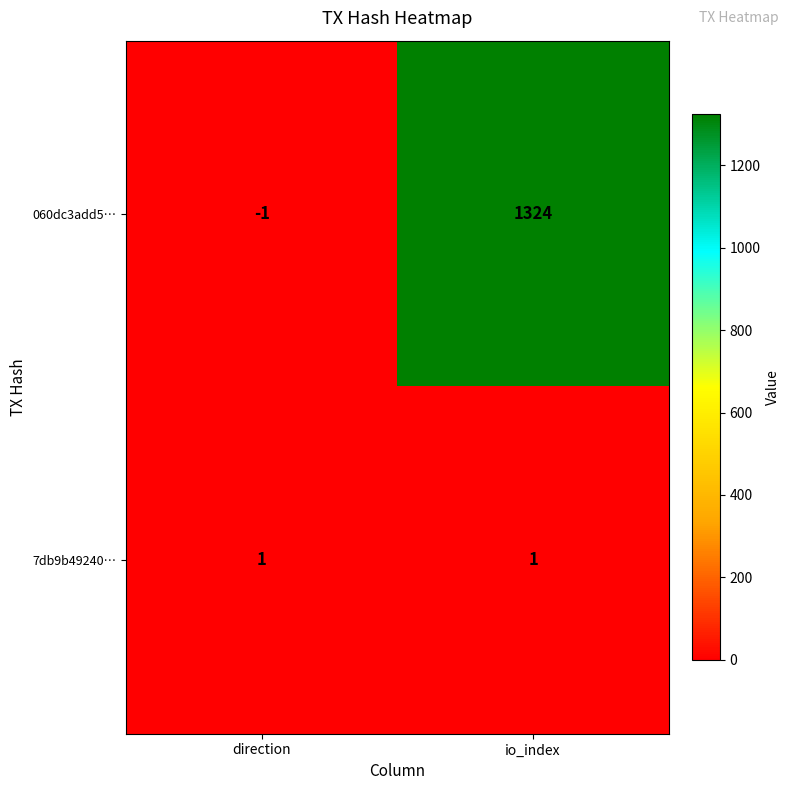

Reading left to right, transcribe all the data shown in this chart.

060dc3add5…: -1	1324
7db9b49240…: 1	1